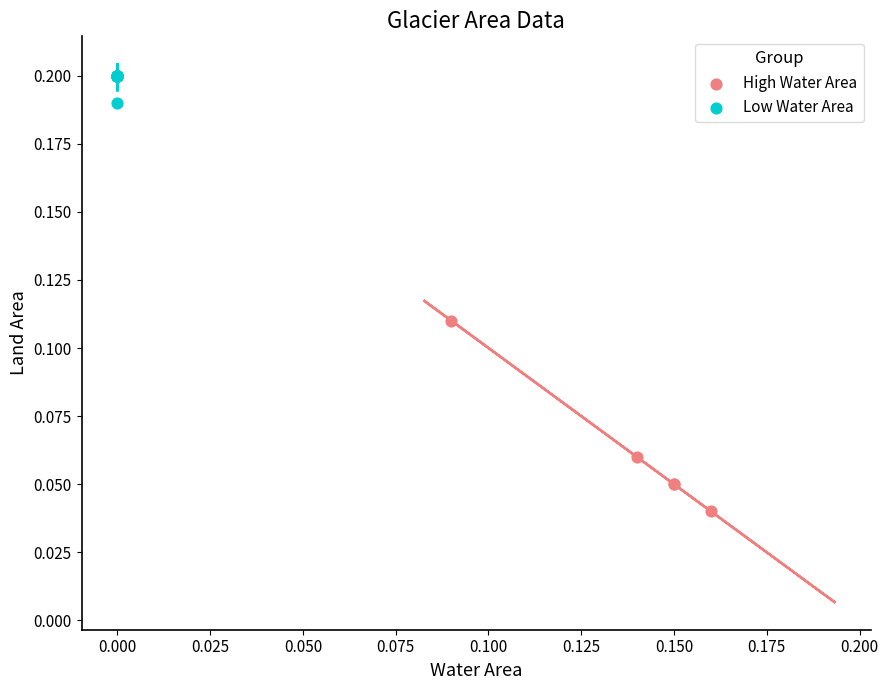

Which series has the largest Y range (max minus min)?

High Water Area